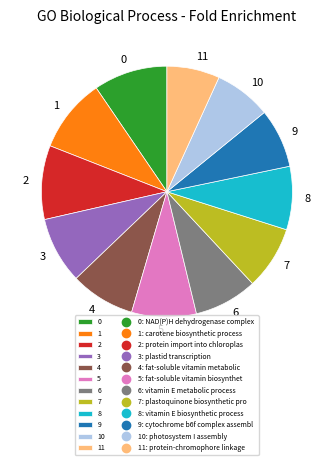

Which slice is the smallest?

11